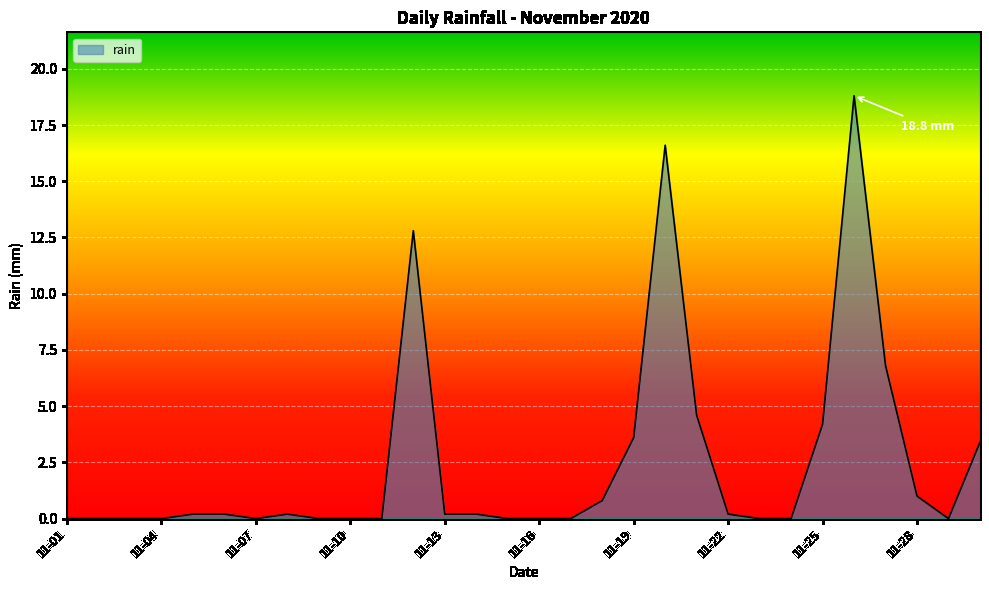

What is the difference between the maximum and minimum values?

18.8